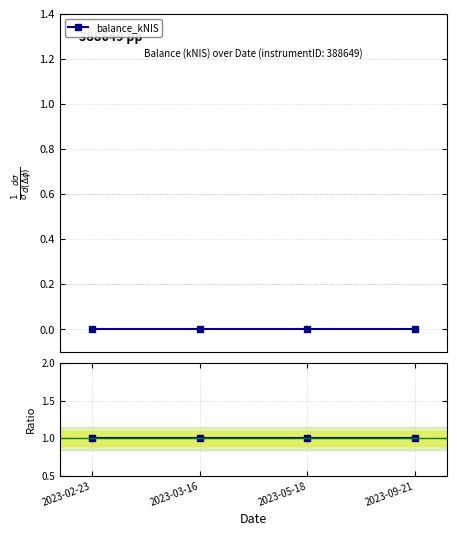

Does the chart have visible grid lines?

Yes